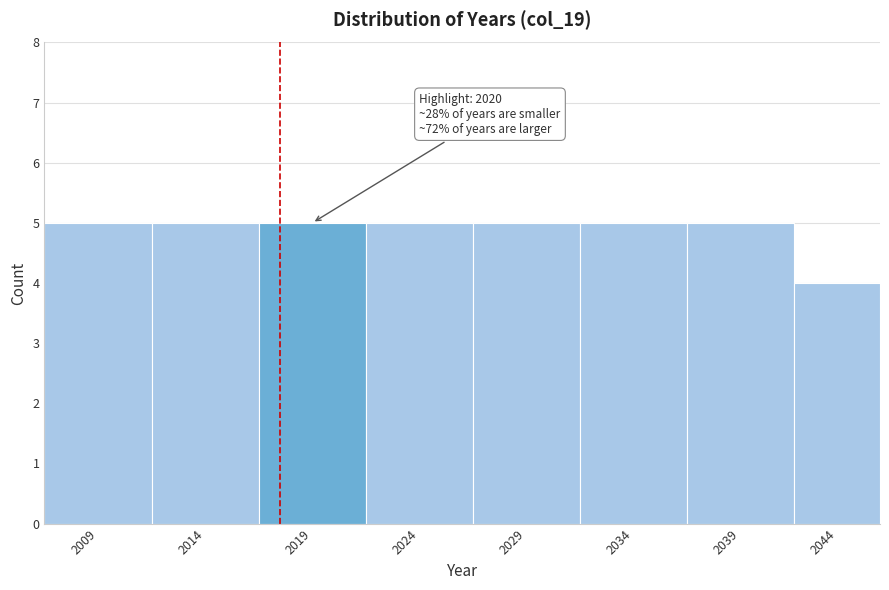

Reading left to right, list all the values displayed in this chart.

5	5	5	5	5	5	5	4